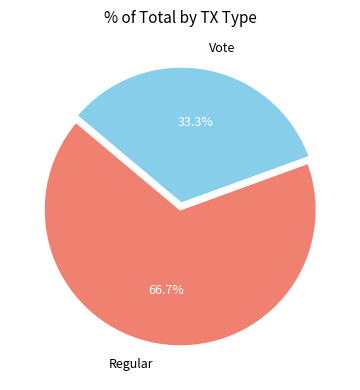

Between Vote and Regular, which is larger?

Regular